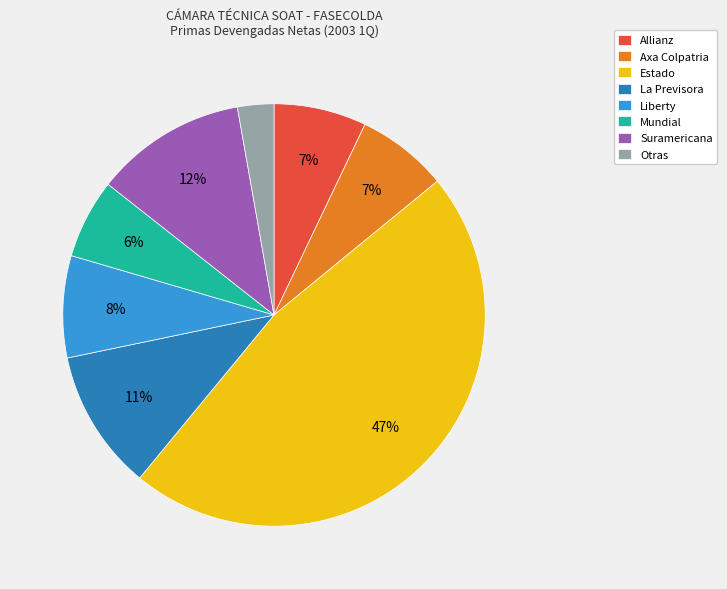

Which has a higher value, Otras or Allianz?

Allianz